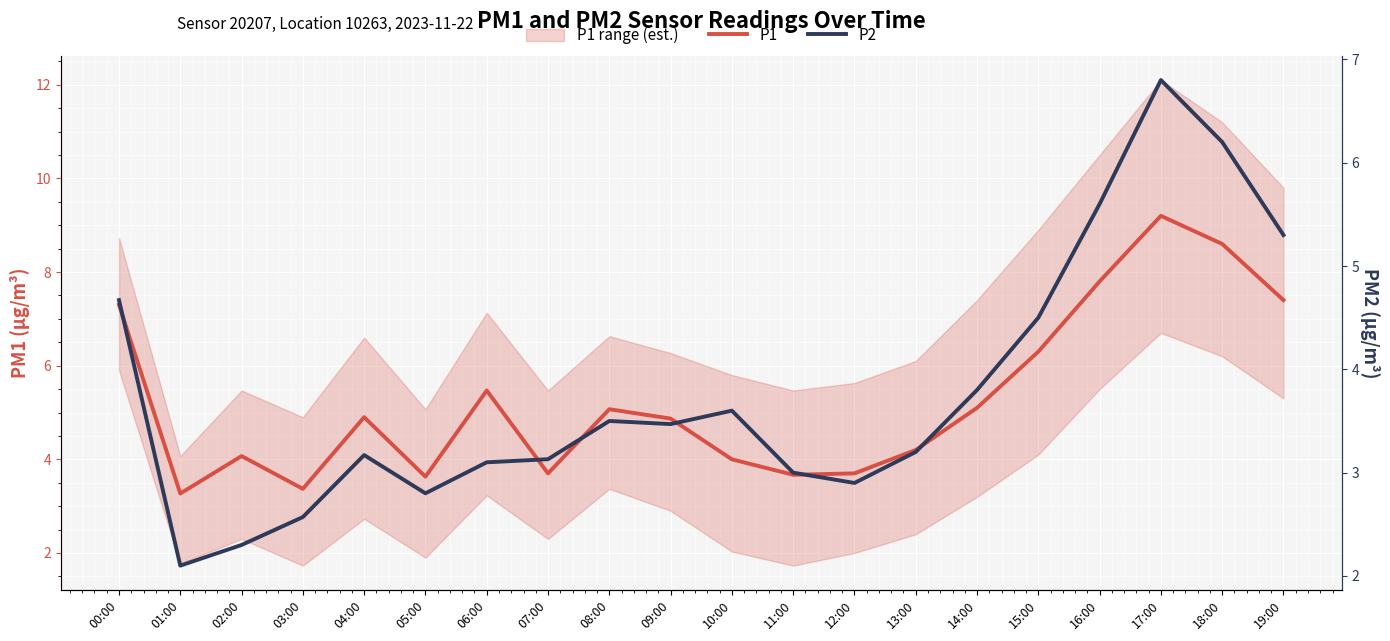

What is the difference between the P1 values at 15:00 and 06:00?

0.8